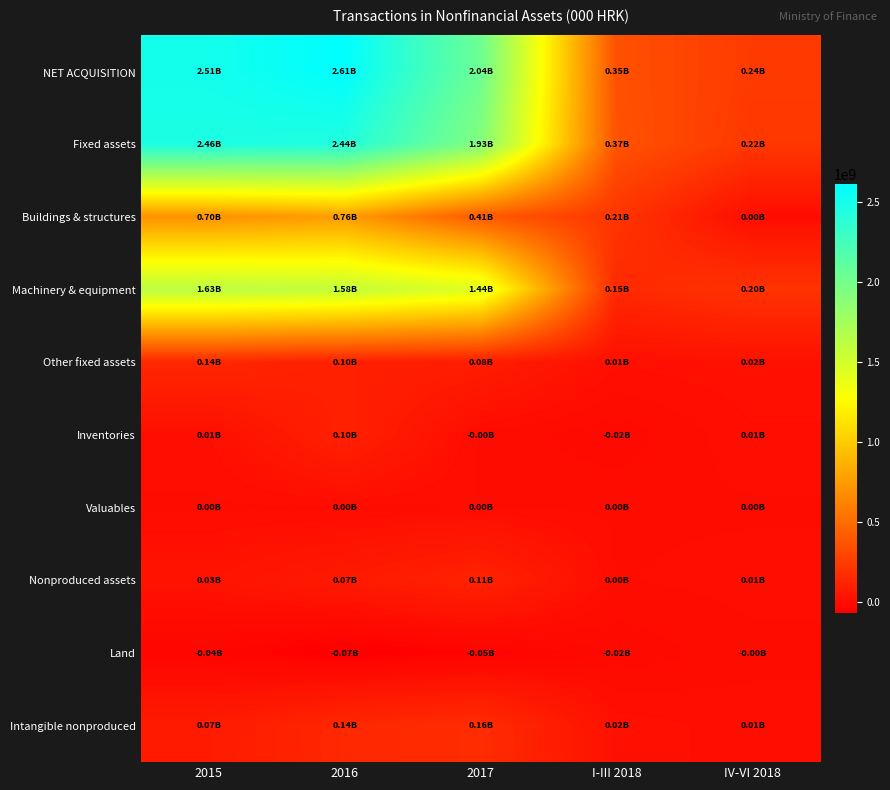

Reading right to left, what are all the values shown in this chart?

NET ACQUISITION: IV-VI 2018=239880000	I-III 2018=354808000	2017=2038680000	2016=2612014000	2015=2507035000
Fixed assets: IV-VI 2018=221670000	I-III 2018=369283000	2017=1925682000	2016=2438134000	2015=2463147000
Buildings & structures: IV-VI 2018=1869000	I-III 2018=209317000	2017=405196000	2016=755242000	2015=697830000
Machinery & equipment: IV-VI 2018=198803000	I-III 2018=145333000	2017=1436010000	2016=1584963000	2015=1625709000
Other fixed assets: IV-VI 2018=20998000	I-III 2018=14633000	2017=84476000	2016=97929000	2015=139608000
Inventories: IV-VI 2018=11142000	I-III 2018=-16351000	2017=-1924000	2016=104800000	2015=9966000
Valuables: IV-VI 2018=508000	I-III 2018=153000	2017=2341000	2016=774000	2015=366000
Nonproduced assets: IV-VI 2018=6560000	I-III 2018=1723000	2017=112581000	2016=68306000	2015=33556000
Land: IV-VI 2018=-1253000	I-III 2018=-17076000	2017=-50271000	2016=-71076000	2015=-39392000
Intangible nonproduced: IV-VI 2018=7813000	I-III 2018=18799000	2017=162852000	2016=139382000	2015=72935000